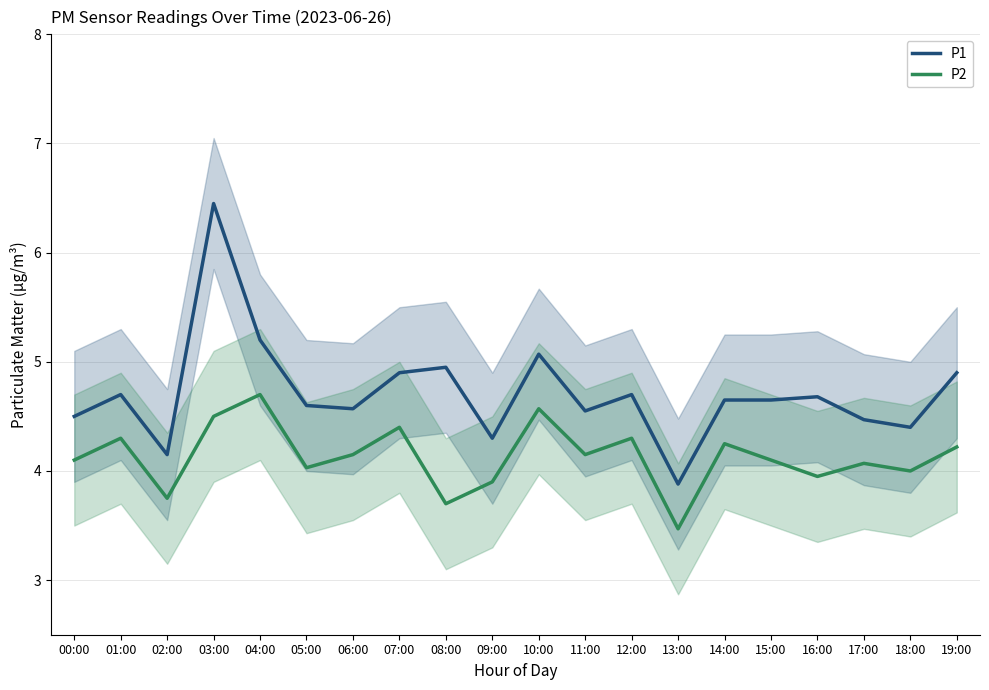

What is the sum of the P1 values at 14:00 and 05:00?

9.2